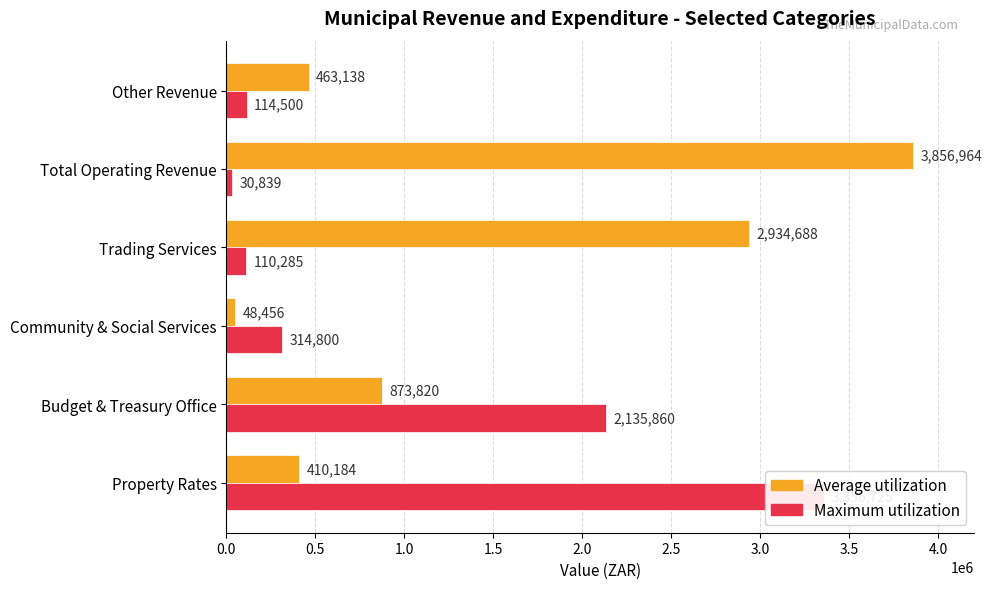

Which series has the largest range (max minus min)?

Average utilization